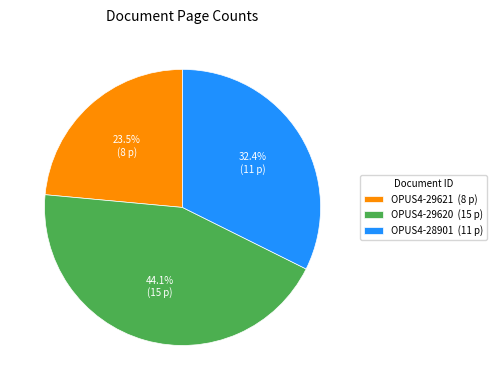

What is the largest slice in the pie chart?

OPUS4-29620